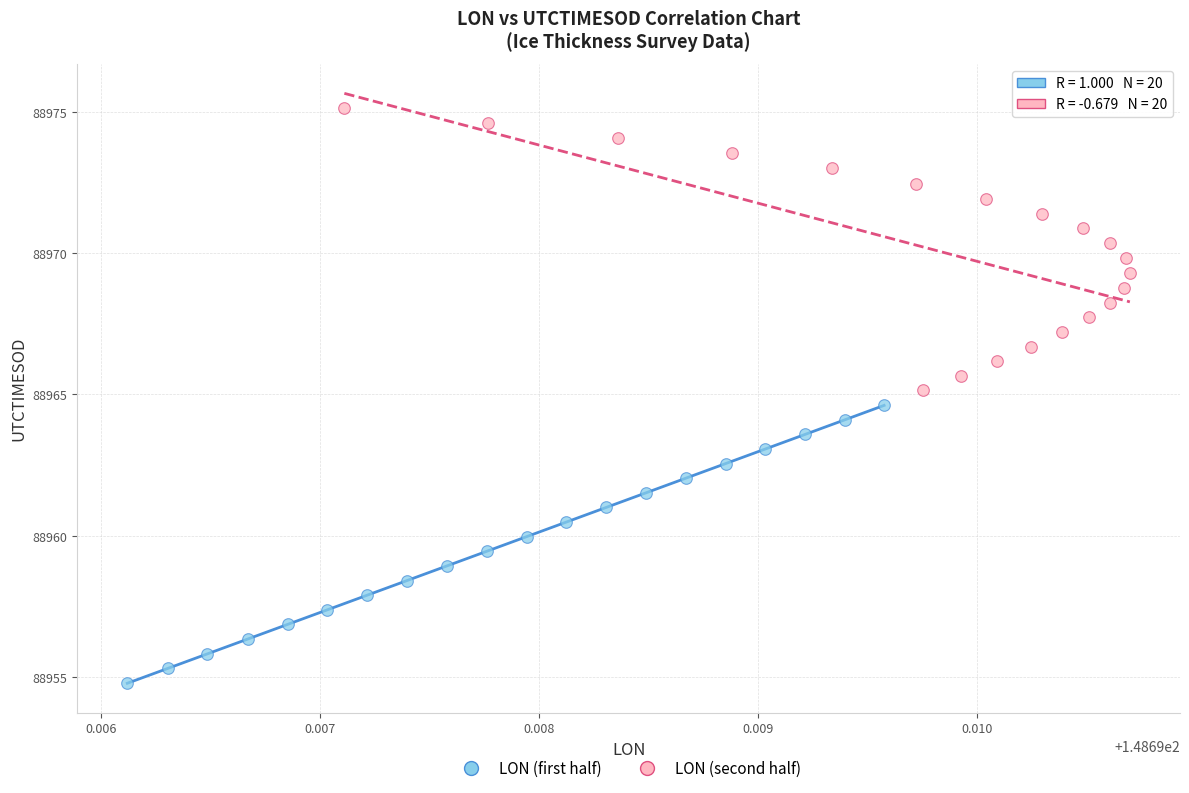

Which series contains the highest Y value?

LON (second half)